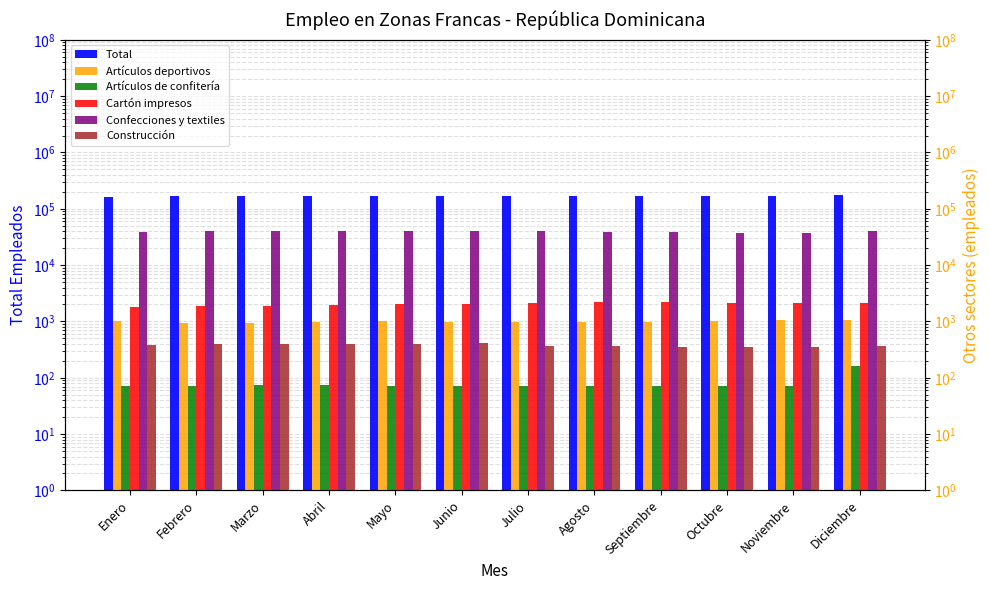

Rank the categories by Construcción value from lowest to highest.

Septiembre, Octubre, Noviembre, Agosto, Julio, Diciembre, Enero, Febrero, Marzo, Mayo, Abril, Junio